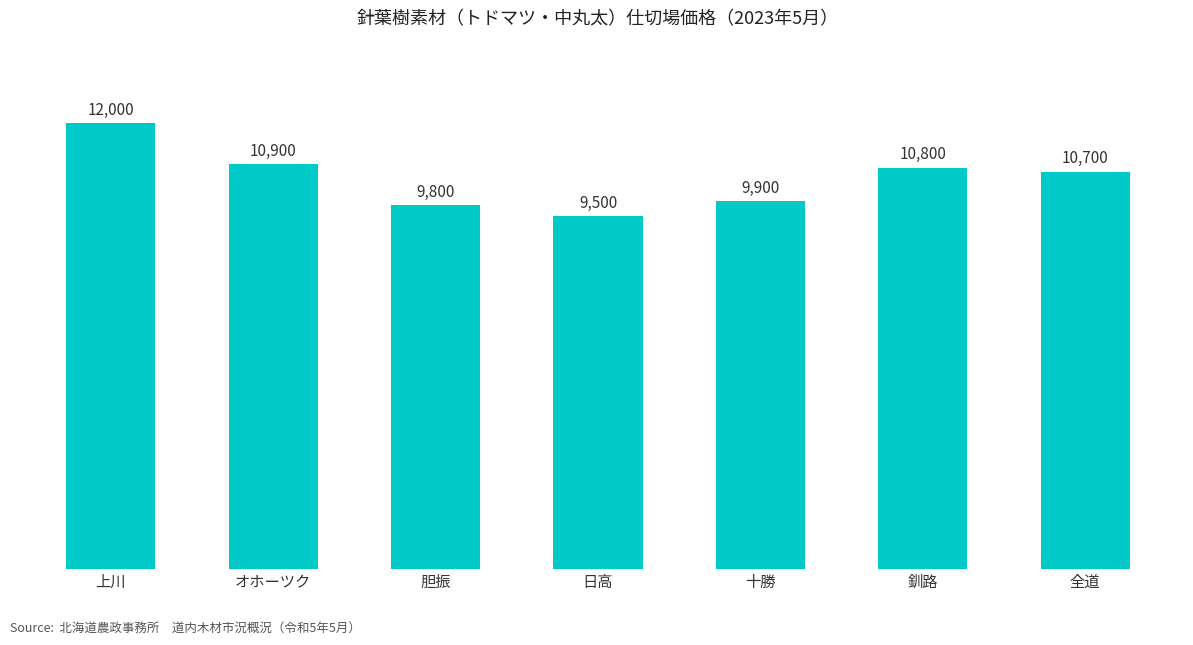

Which label corresponds to the smallest value in the chart?

日高